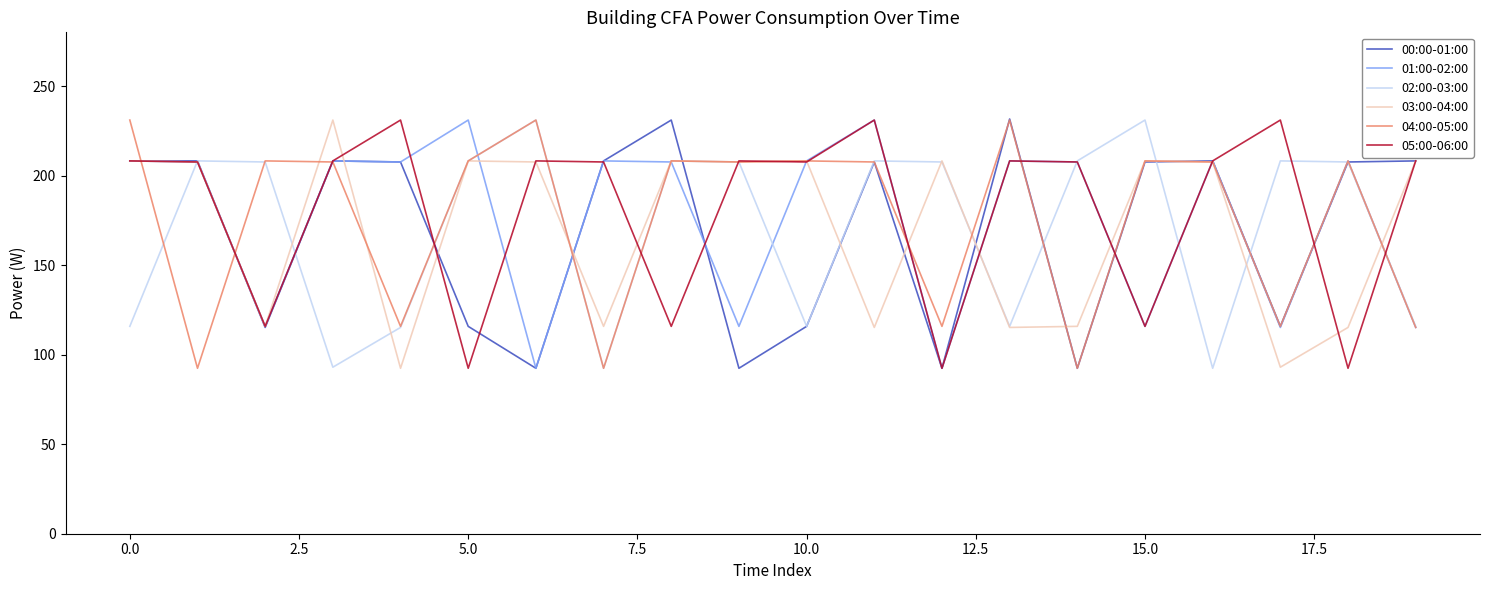

What is the maximum value shown in the chart?

231.6